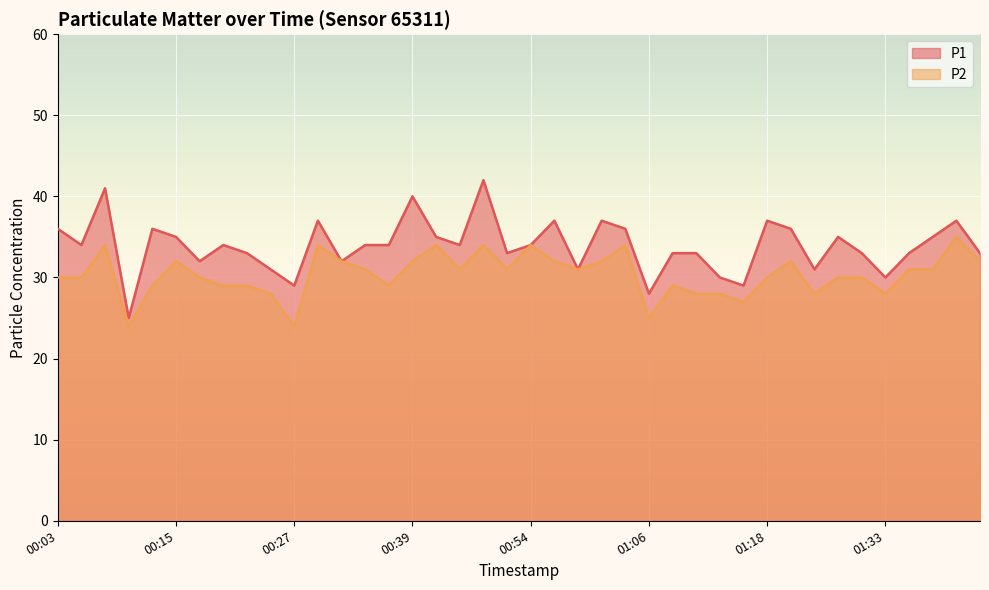

What is the average value of the P2 series?

30